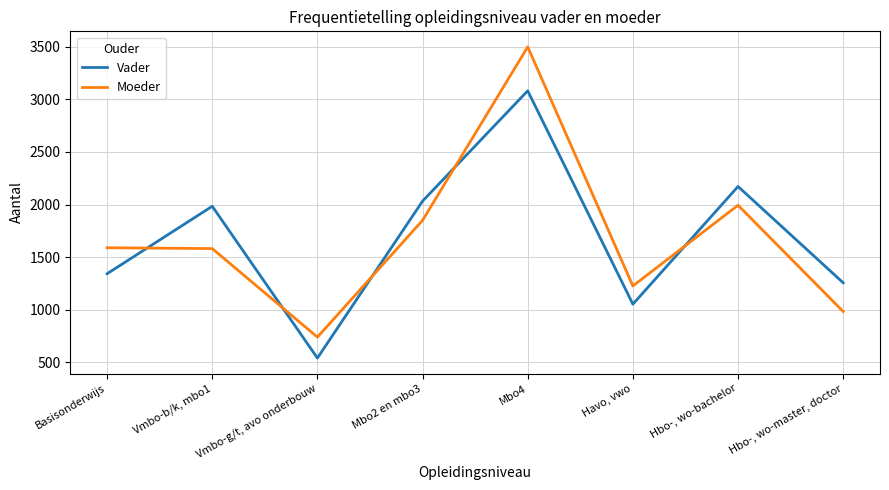

What is the sum of all Moeder values?

13466